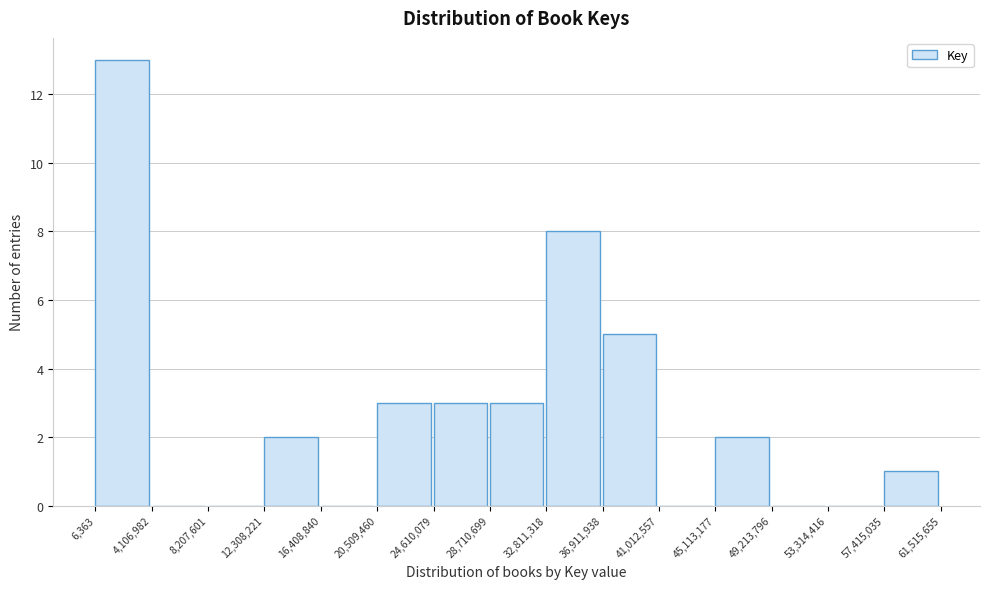

Over which range of the x-axis is the bar tallest?

6,363 to 4,106,982